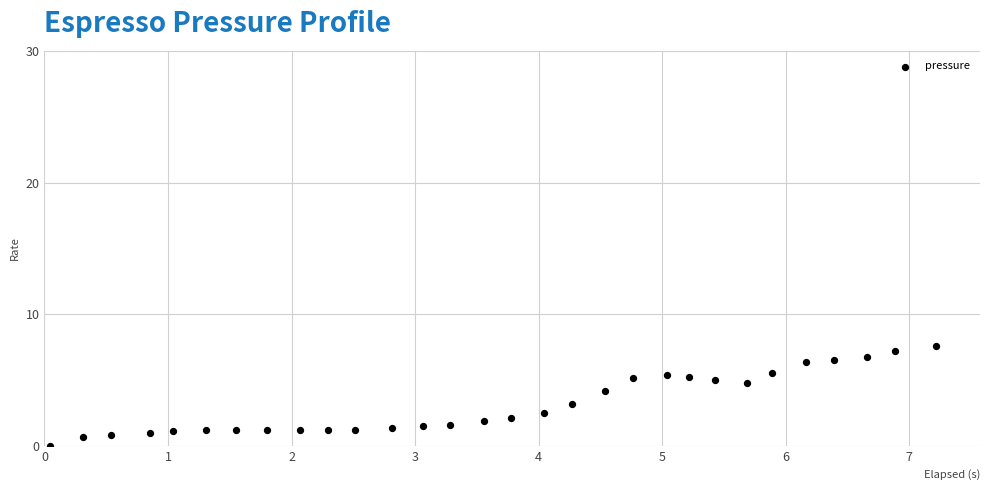

What is the range of Y values (max minus min)?

7.6